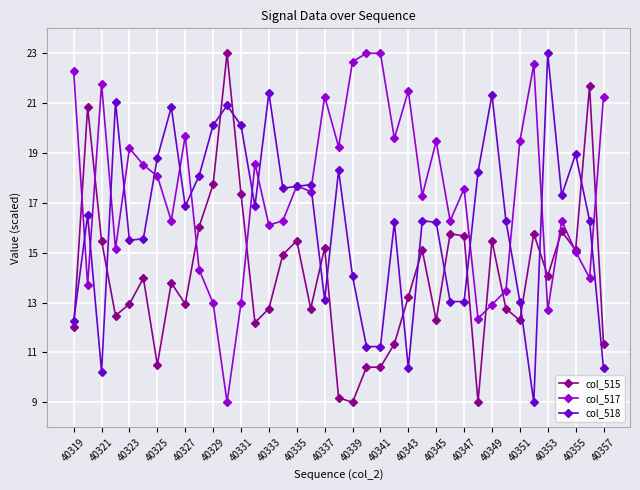

True or false: col_515 and col_518 intersect in this chart.

True